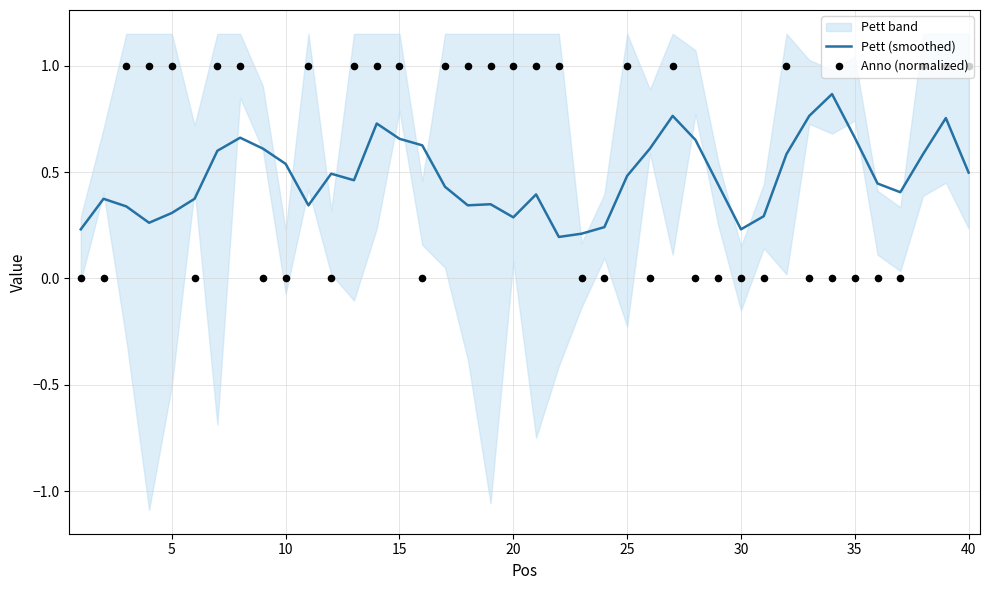

True or false: Pett (smoothed) has a value of 1.0 at 15.

False